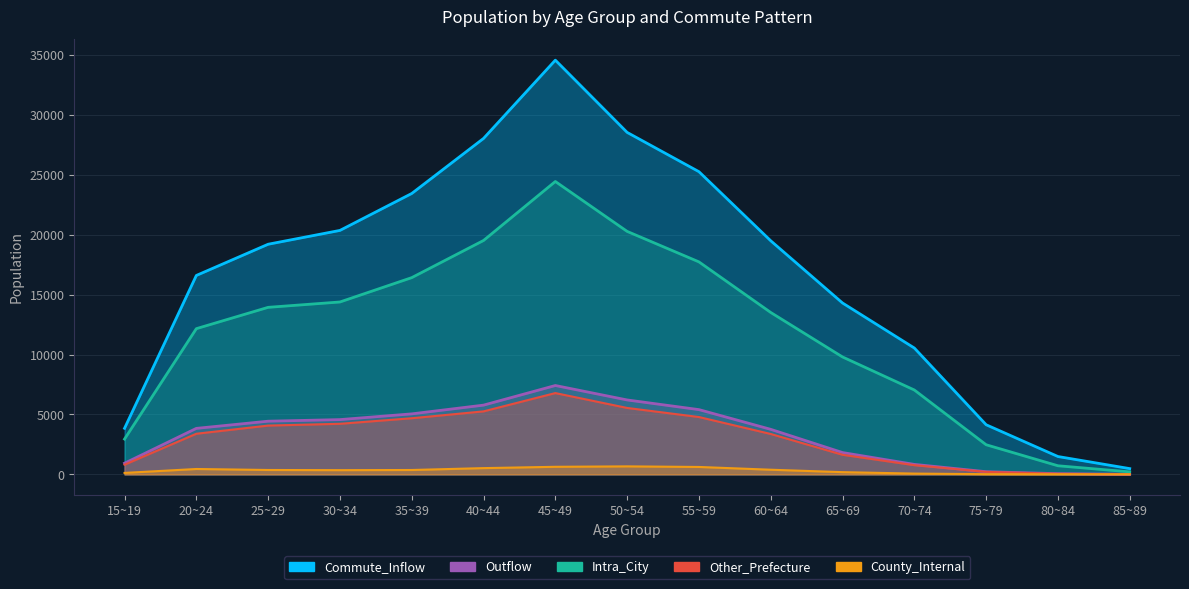

Which series has the widest spread of values?

Commute_Inflow